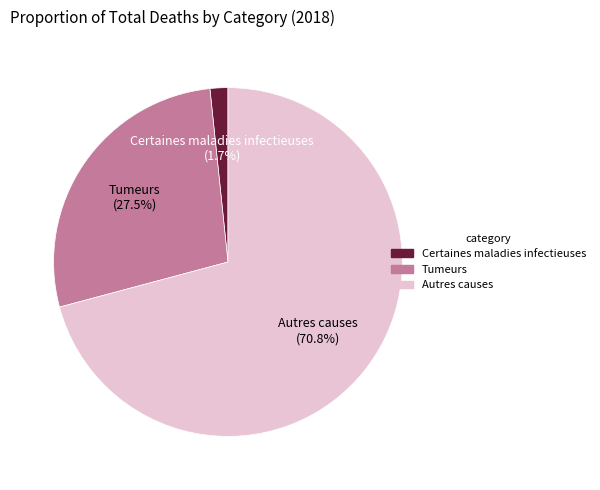

Is there a majority slice in this chart?

Yes